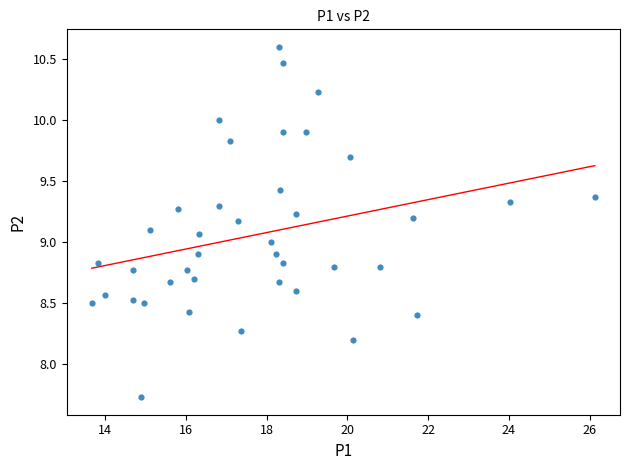

What is the range of Y values (max minus min)?

2.9